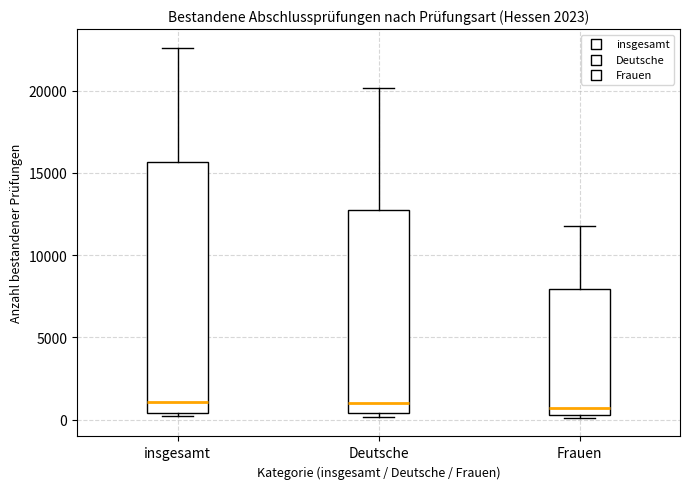

Comparing the boxes themselves (not the whiskers), which one is the tallest?

insgesamt